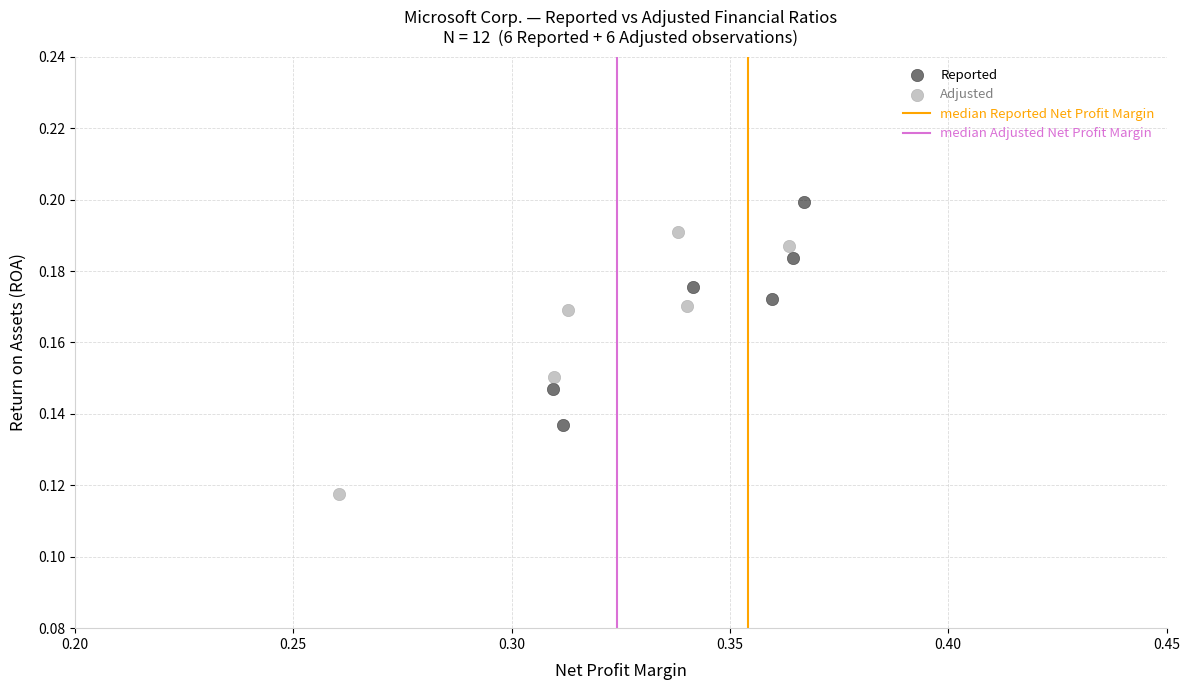

Which series reaches the minimum Y coordinate?

Adjusted